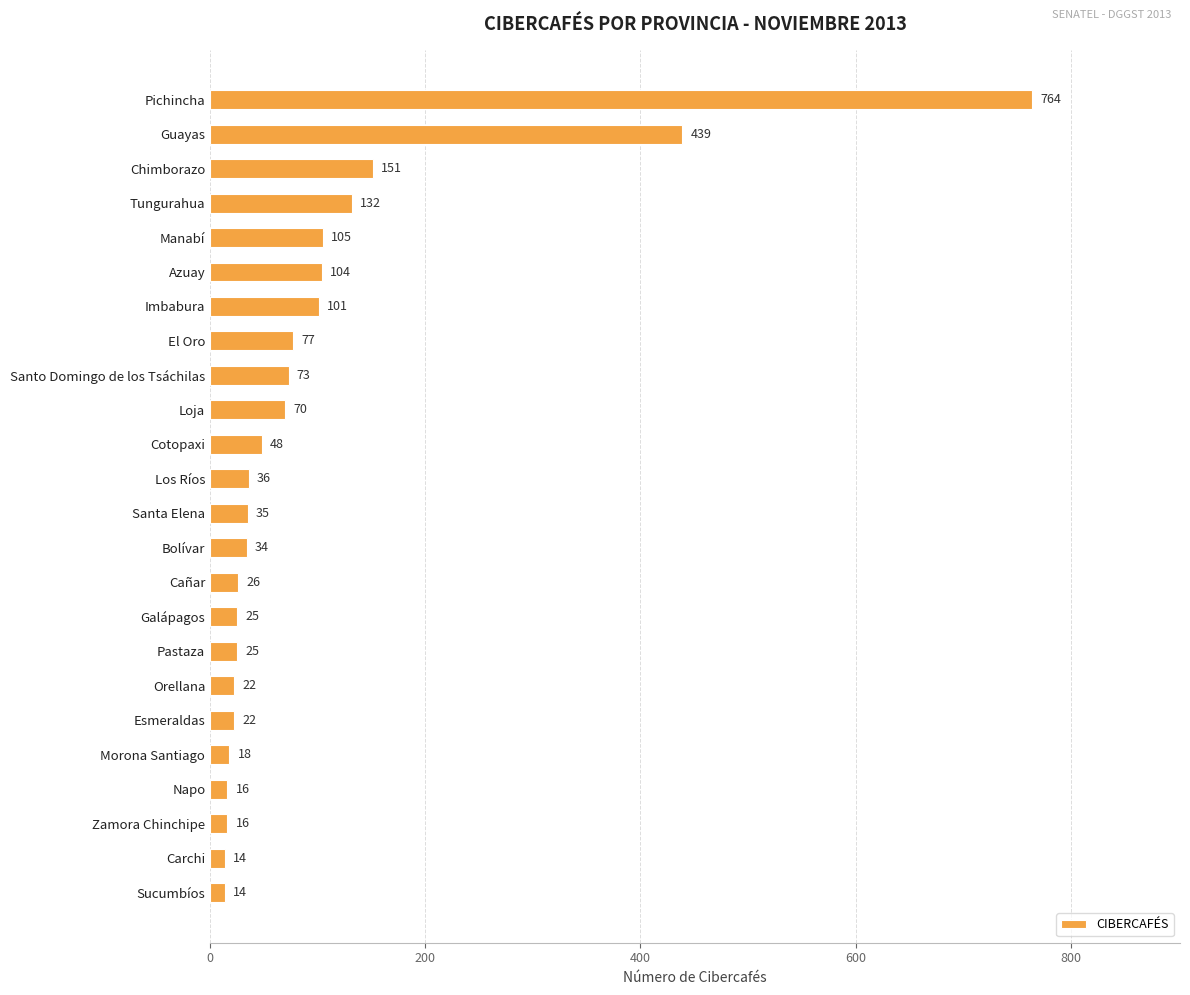

What is the difference between the maximum and minimum values?

750